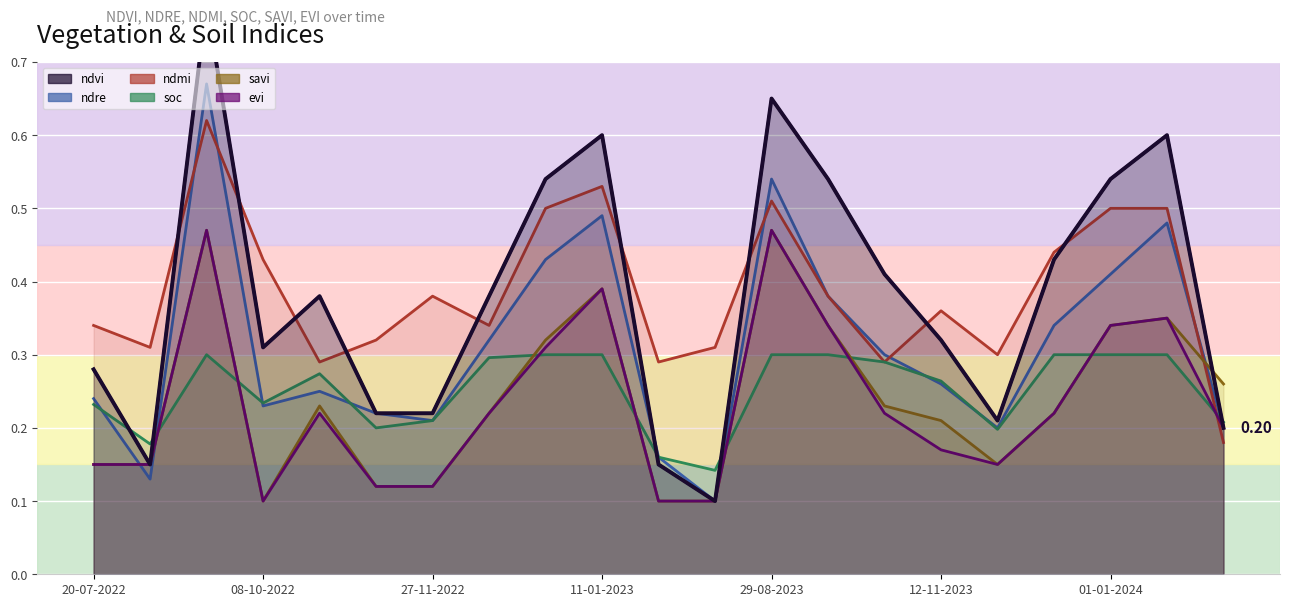

Which series has the largest total across all categories?

ndmi